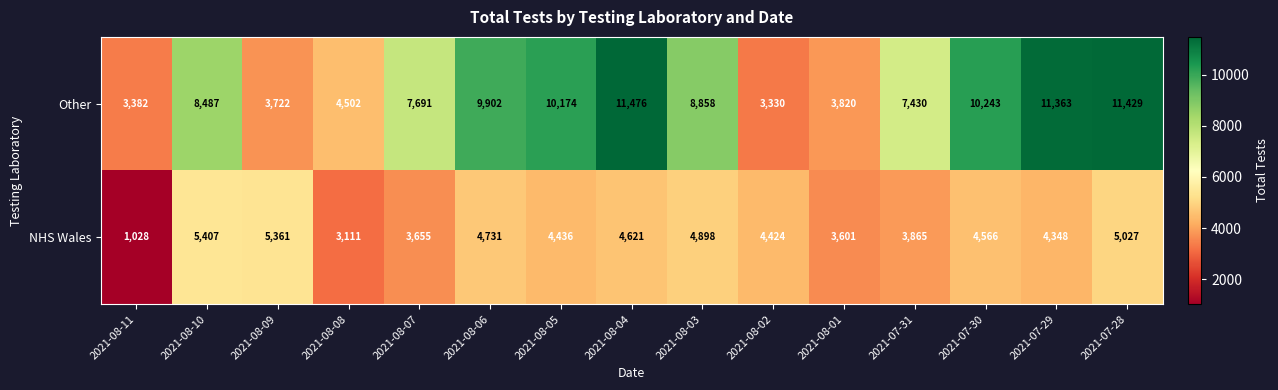

Reading left to right, what are all the values shown in this chart?

Other: 2021-08-11=3382	2021-08-10=8487	2021-08-09=3722	2021-08-08=4502	2021-08-07=7691	2021-08-06=9902	2021-08-05=10174	2021-08-04=11476	2021-08-03=8858	2021-08-02=3330	2021-08-01=3820	2021-07-31=7430	2021-07-30=10243	2021-07-29=11363	2021-07-28=11429
NHS Wales: 2021-08-11=1028	2021-08-10=5407	2021-08-09=5361	2021-08-08=3111	2021-08-07=3655	2021-08-06=4731	2021-08-05=4436	2021-08-04=4621	2021-08-03=4898	2021-08-02=4424	2021-08-01=3601	2021-07-31=3865	2021-07-30=4566	2021-07-29=4348	2021-07-28=5027